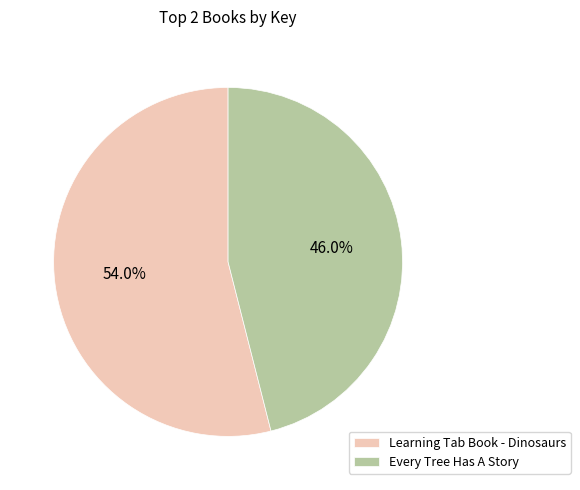

To the nearest percent, what percentage of the pie is Learning Tab Book - Dinosaurs?

54%